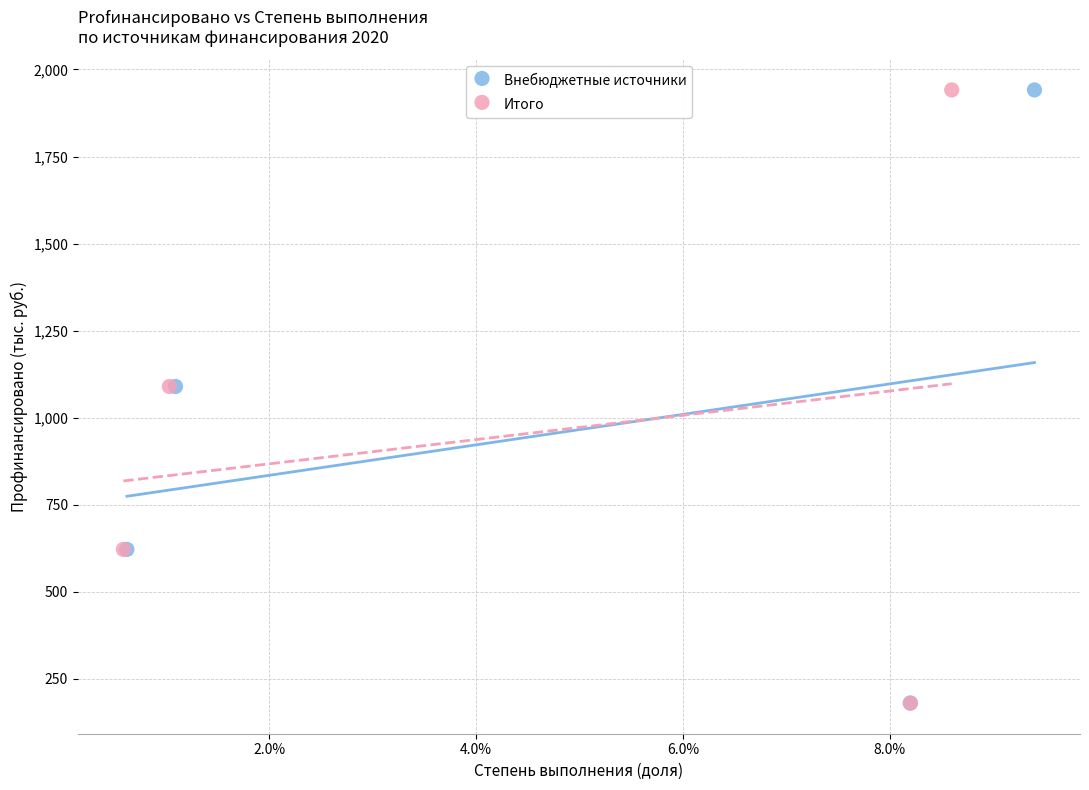

What are all the series names shown in the legend?

Внебюджетные источники, Итого